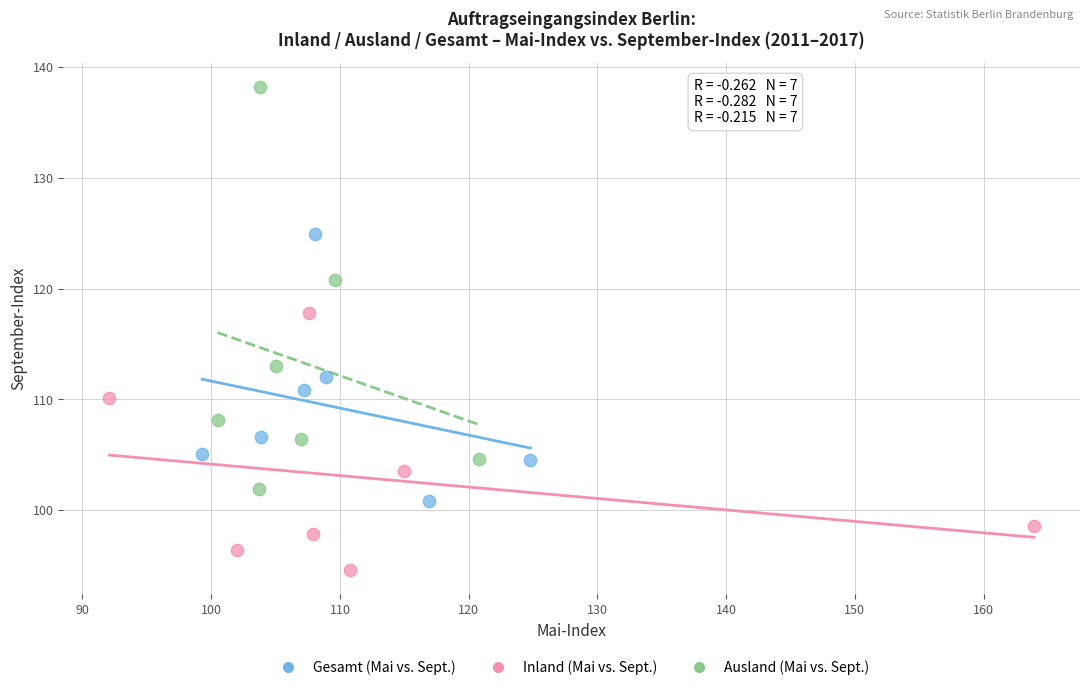

Which series contains the lowest Y value?

Inland (Mai vs. Sept.)